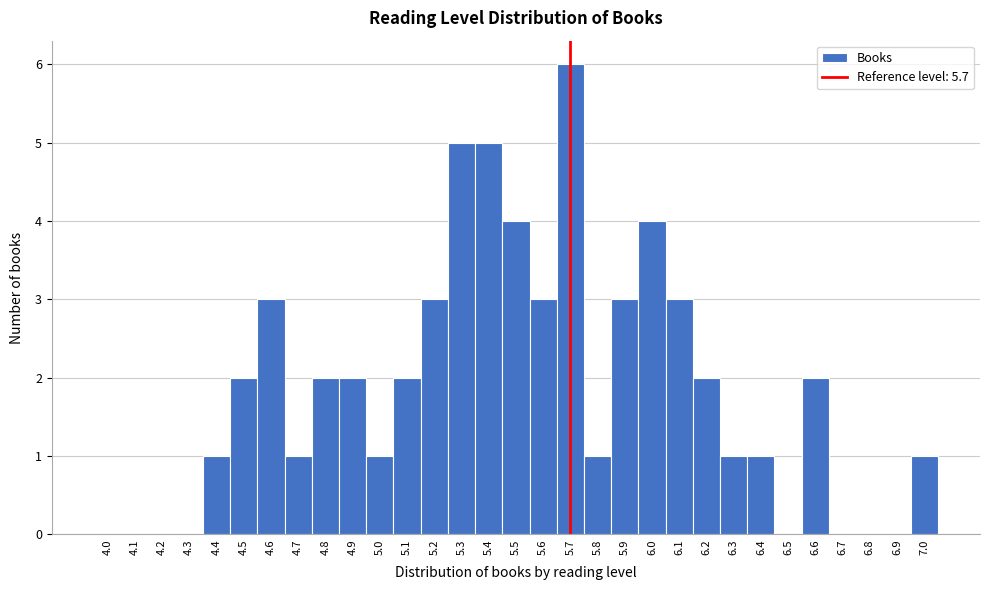

Over which range of the x-axis is the bar tallest?

5.65 to 5.75